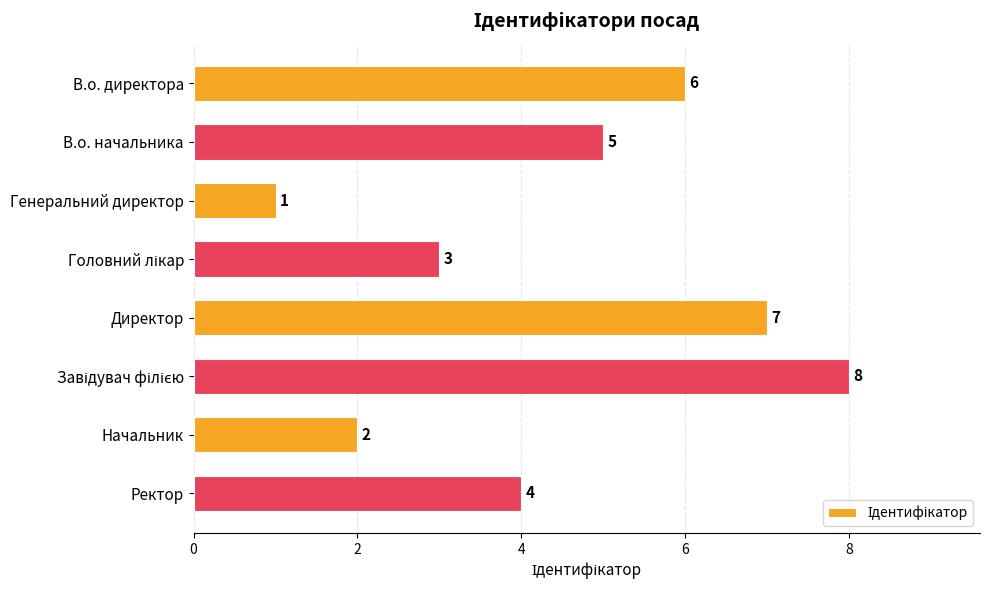

How many distinct data groups are displayed?

1